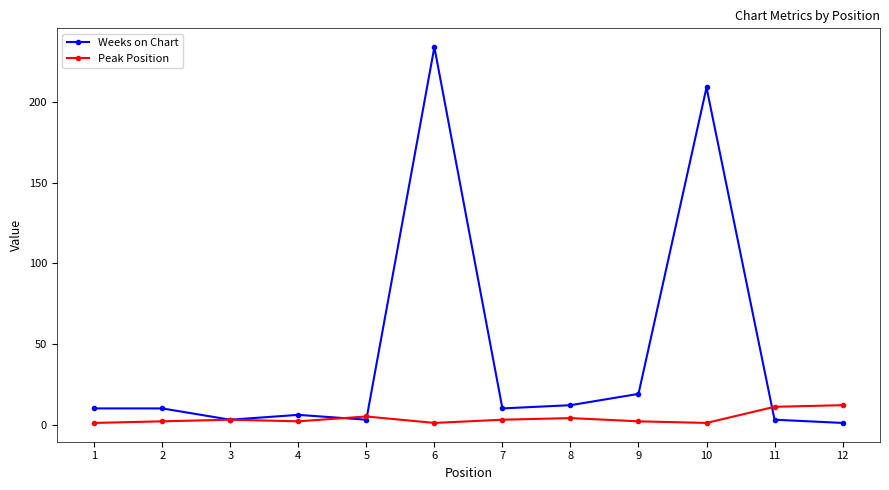

The Weeks on Chart series shows 3 at 11. True or false?

True